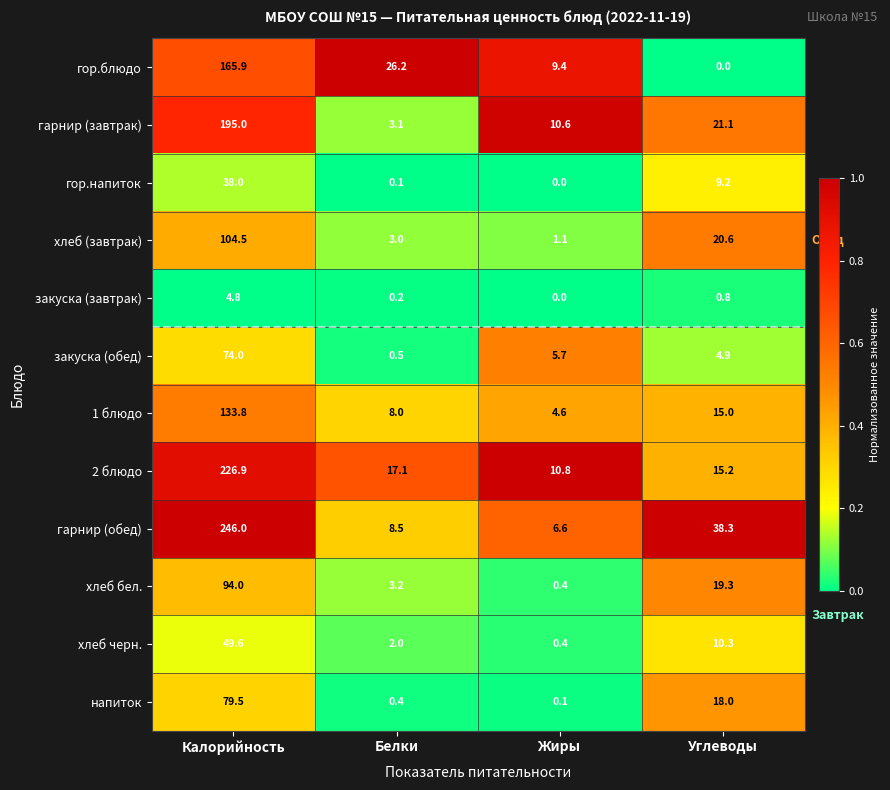

The value of 2 блюдо at Углеводы is 4.1. True or false?

False